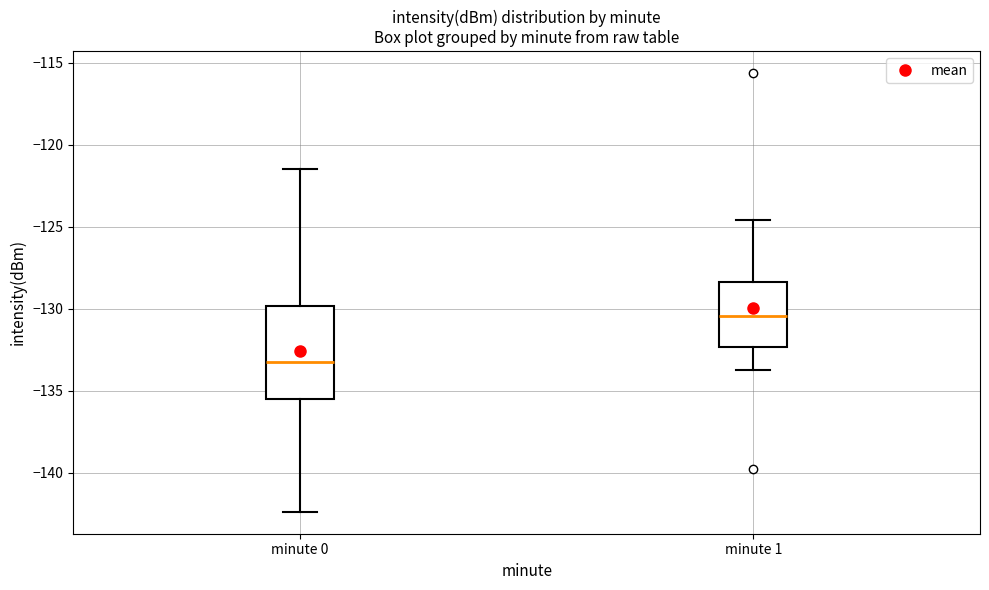

Reading left to right, transcribe this box plot: for each box, give where its median line is, the range the box spans, and where its two whiskers end, as read against the y-axis. The values are not printed on the chart, so give them approximately, as read against the axis.

minute 0: median -133.5, box -135.5 to -130.0, whiskers -142.5 to -121.5
minute 1: median -130.5, box -132.5 to -128.5, whiskers -134.0 to -124.5